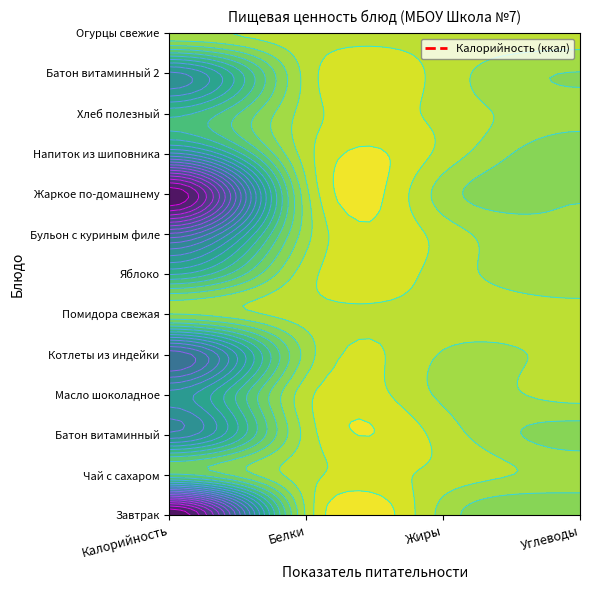

What is the sum of all Калорийность values?

78